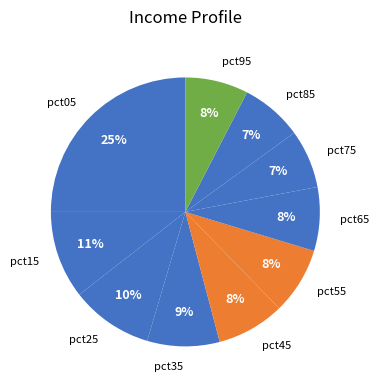

Count the number of slices in the pie.

10